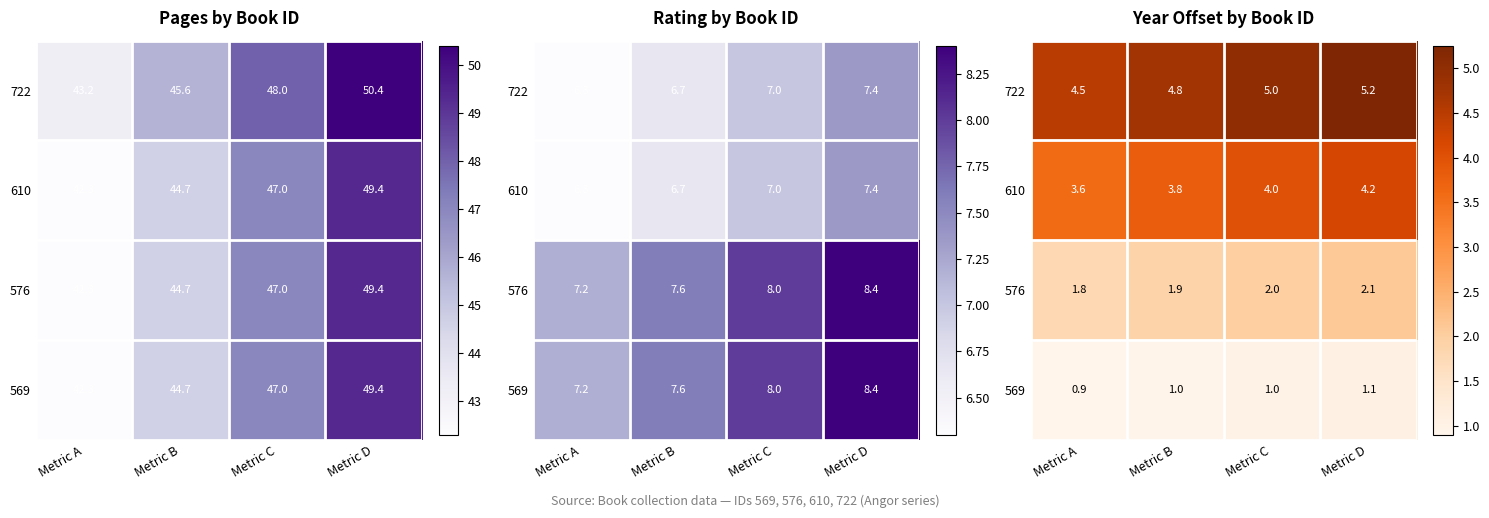

Is it true that 569 equals 1.1 at Metric D?

True